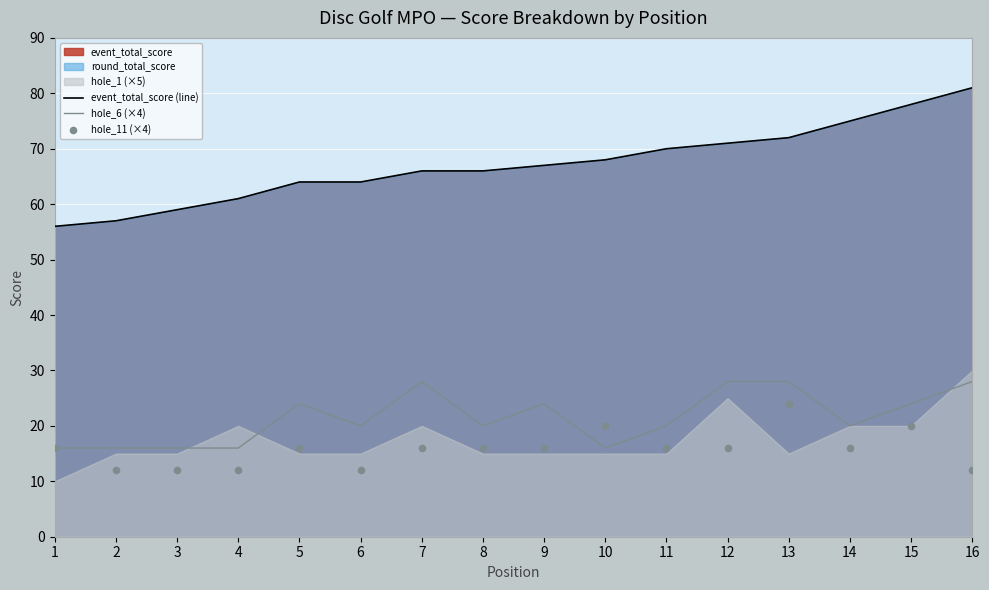

At which category is the sum across all series the highest?

13